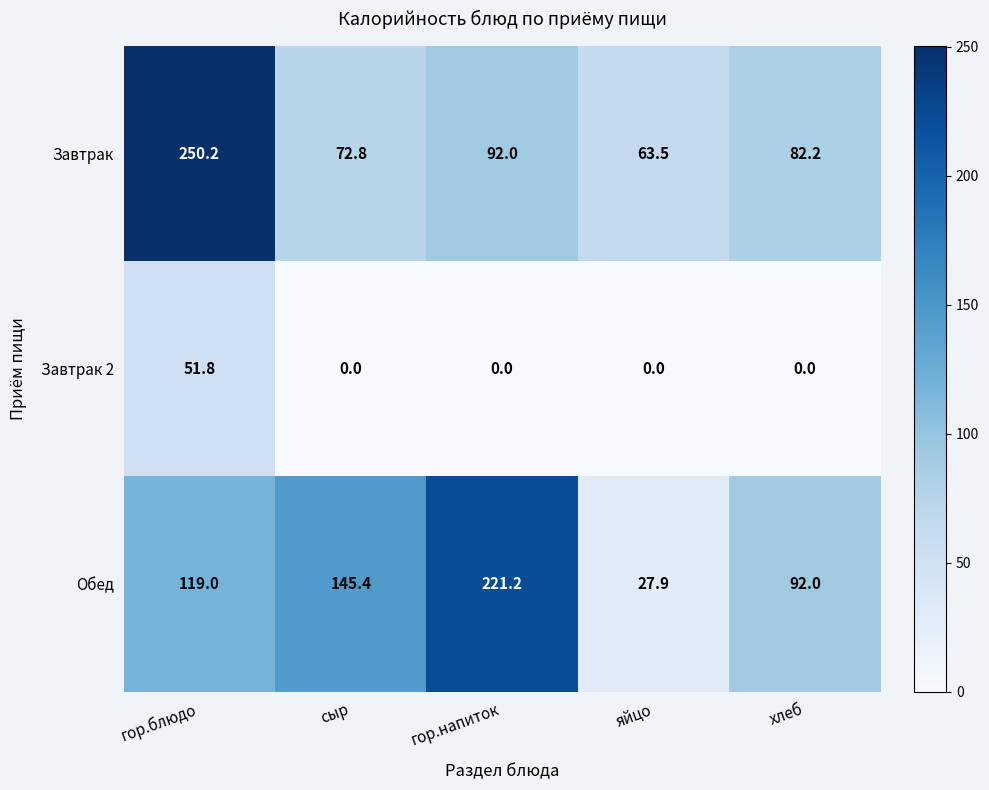

The Обед series shows 145.4 at сыр. True or false?

True